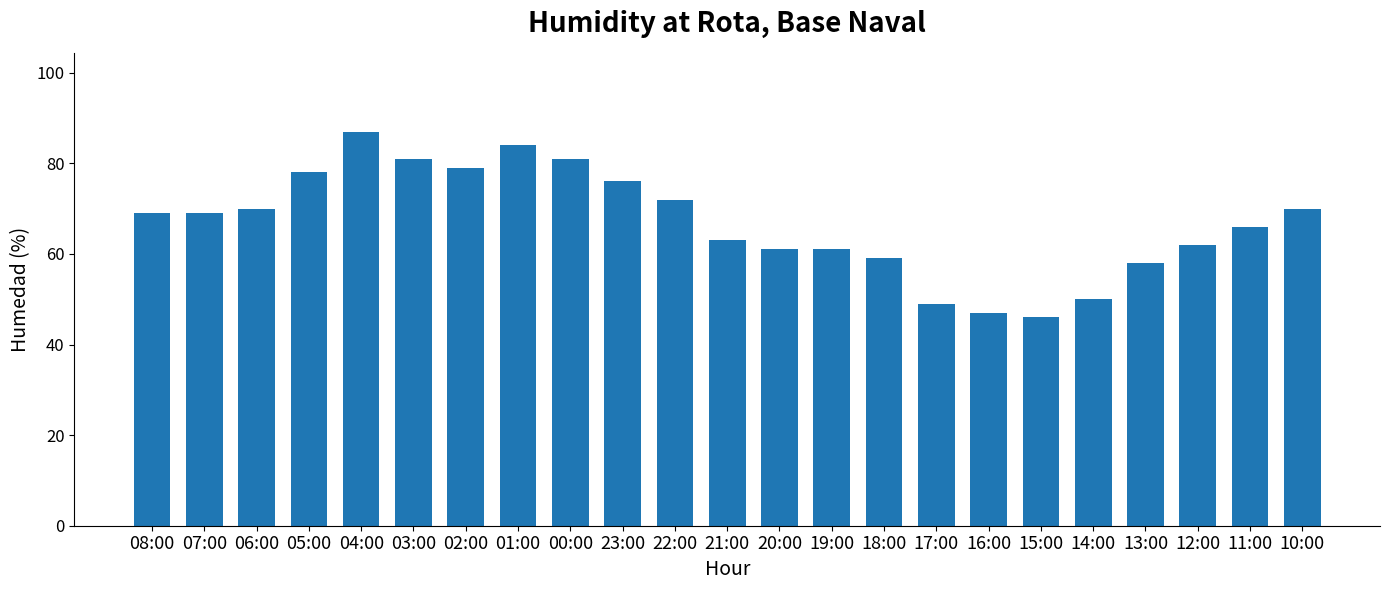

What is the change in value from 05:00 to 13:00?

-20